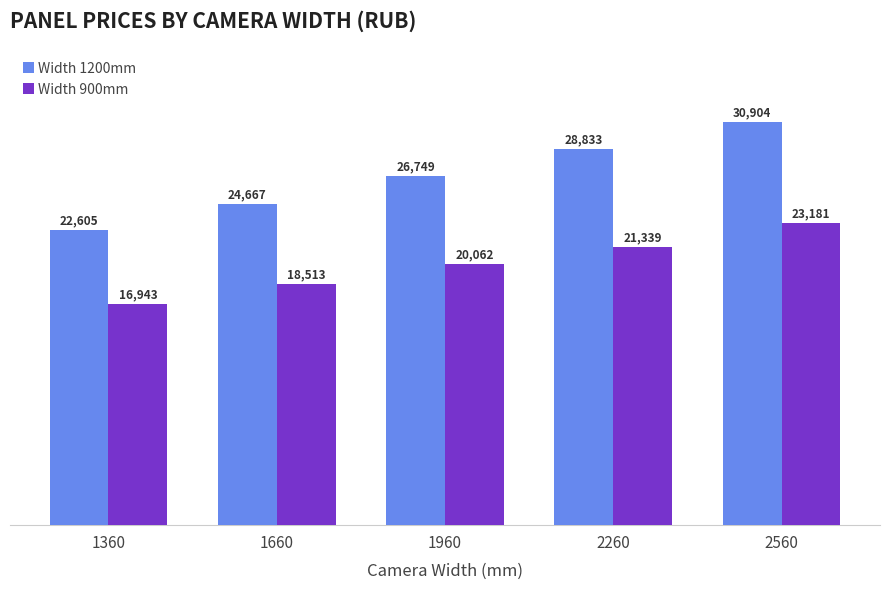

Which series has the largest total across all categories?

Width 1200mm